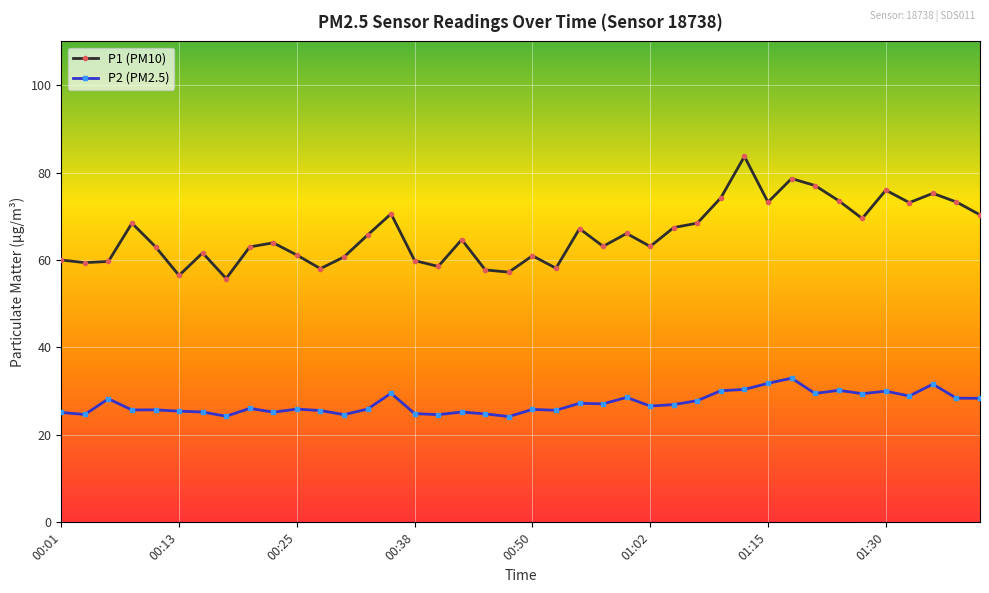

What is the maximum value for P2 (PM2.5)?

33.0